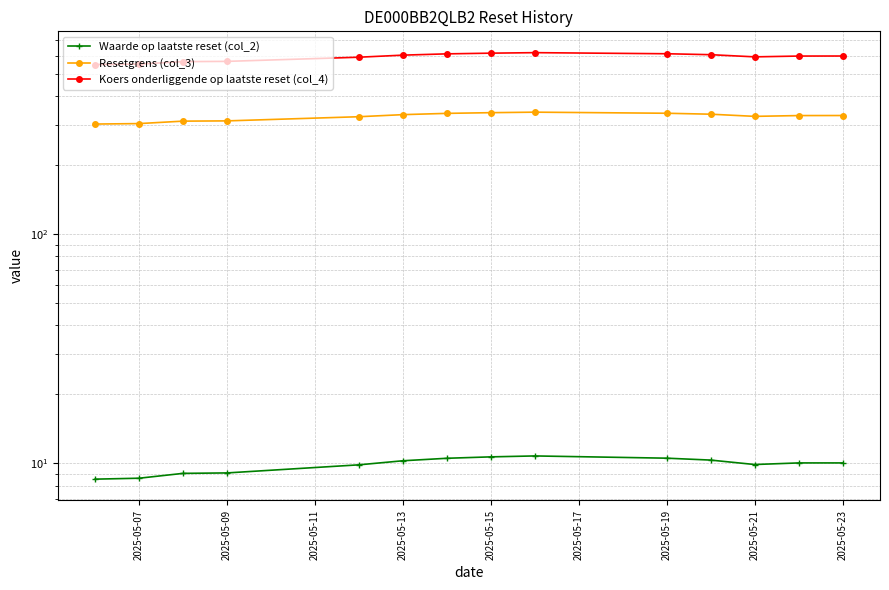

Which series has the widest spread of values?

Koers onderliggende op laatste reset (col_4)